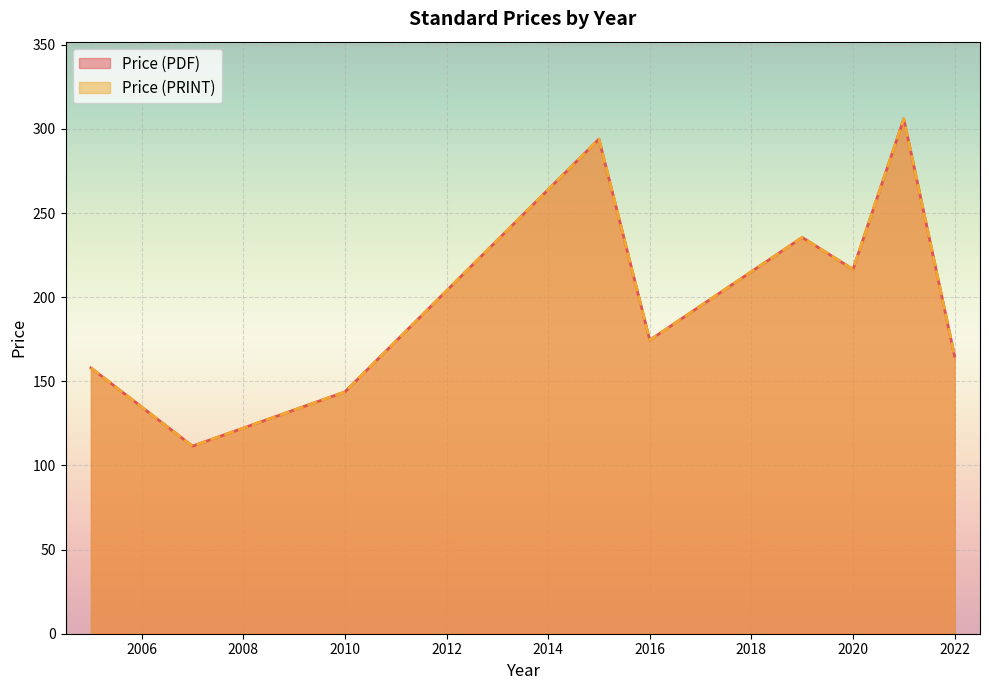

Is it true that Price (PRINT) equals 158.0 at 2005?

True